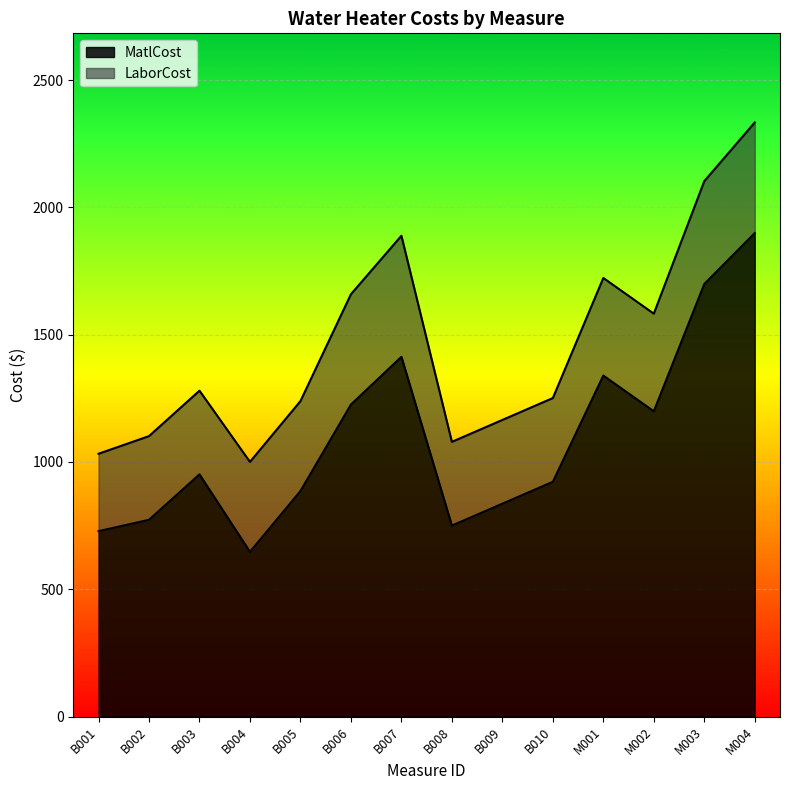

Rank the categories by value from highest to lowest.

M004, M003, B007, M001, B006, M002, B003, B010, B005, B009, B002, B008, B001, B004